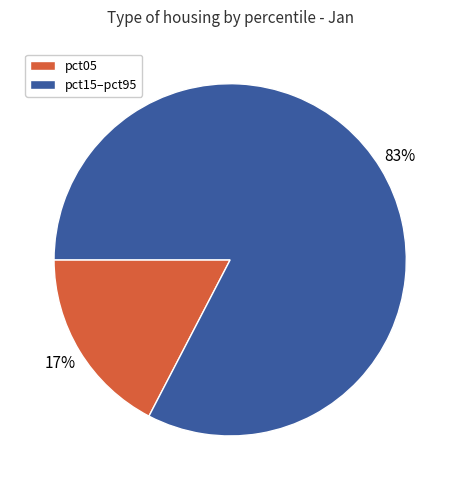

Is there a majority slice in this chart?

Yes